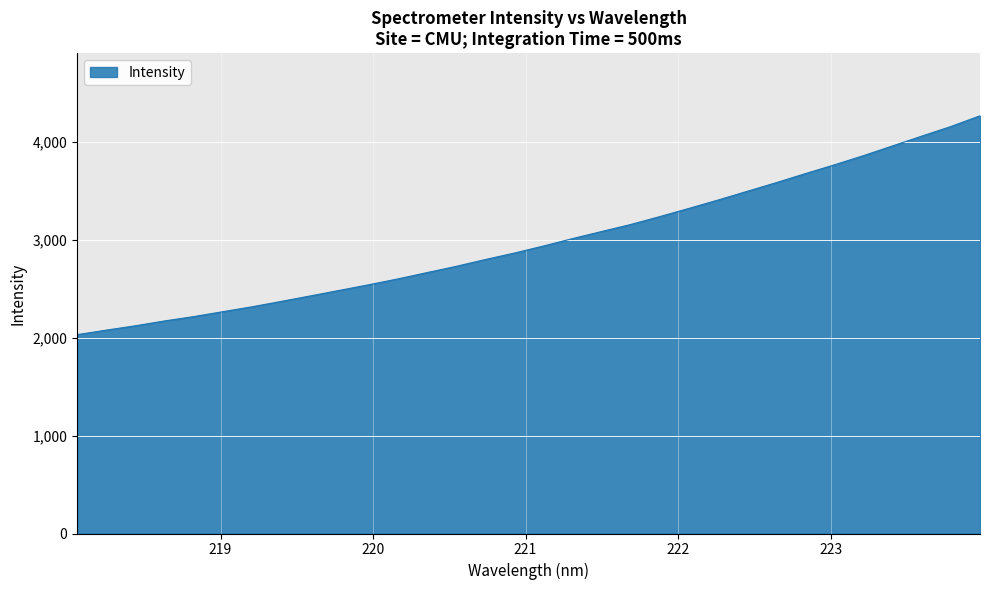

What is the greatest value displayed?

4267.6